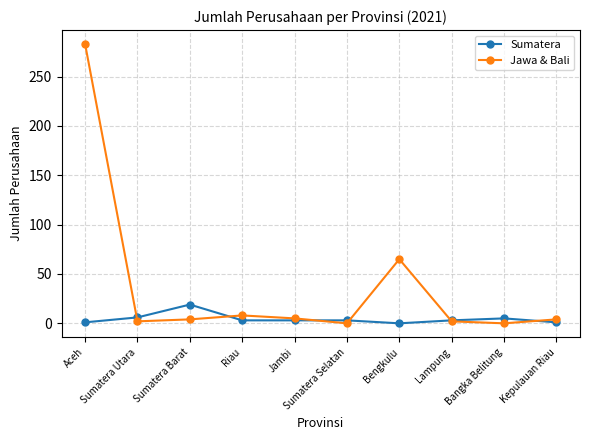

What are all the series names shown in the legend?

Sumatera, Jawa & Bali